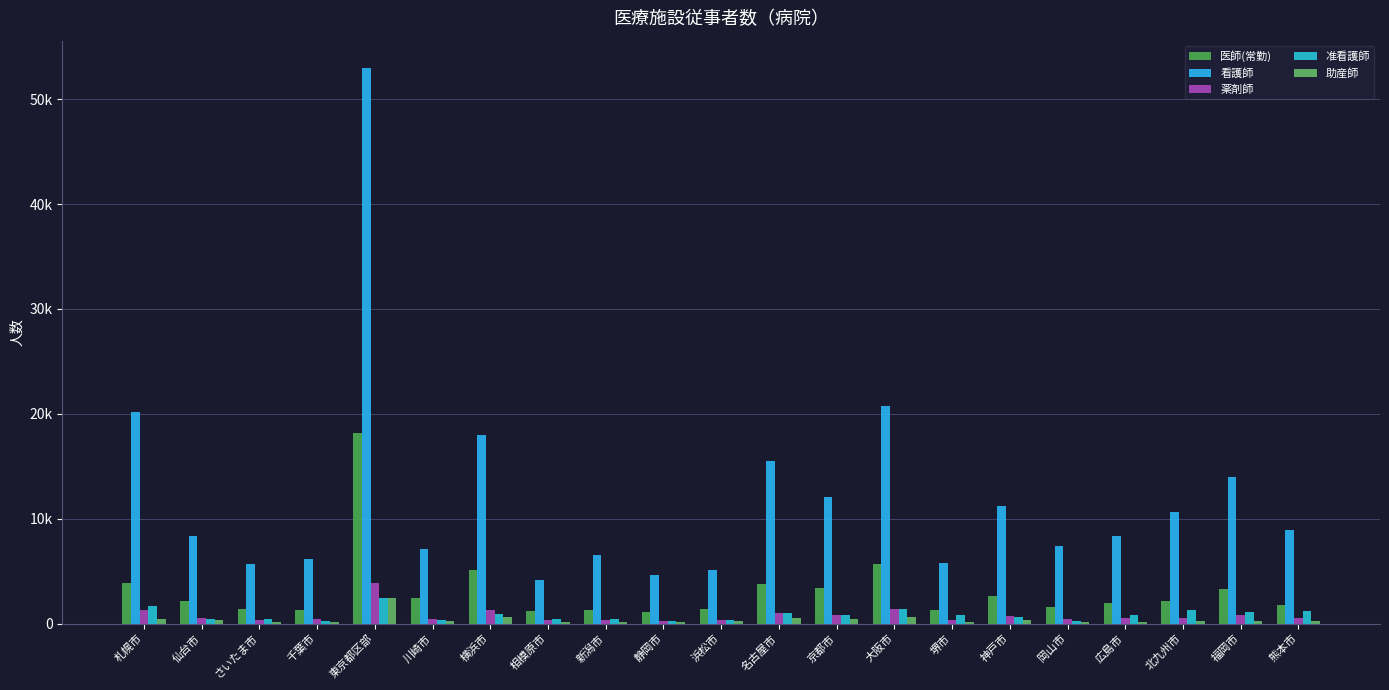

Which category has the lowest value across all series?

静岡市